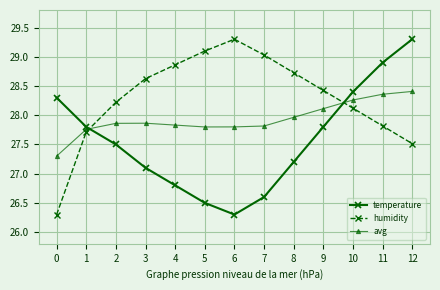

Is this an area chart (filled region under the line)?

No